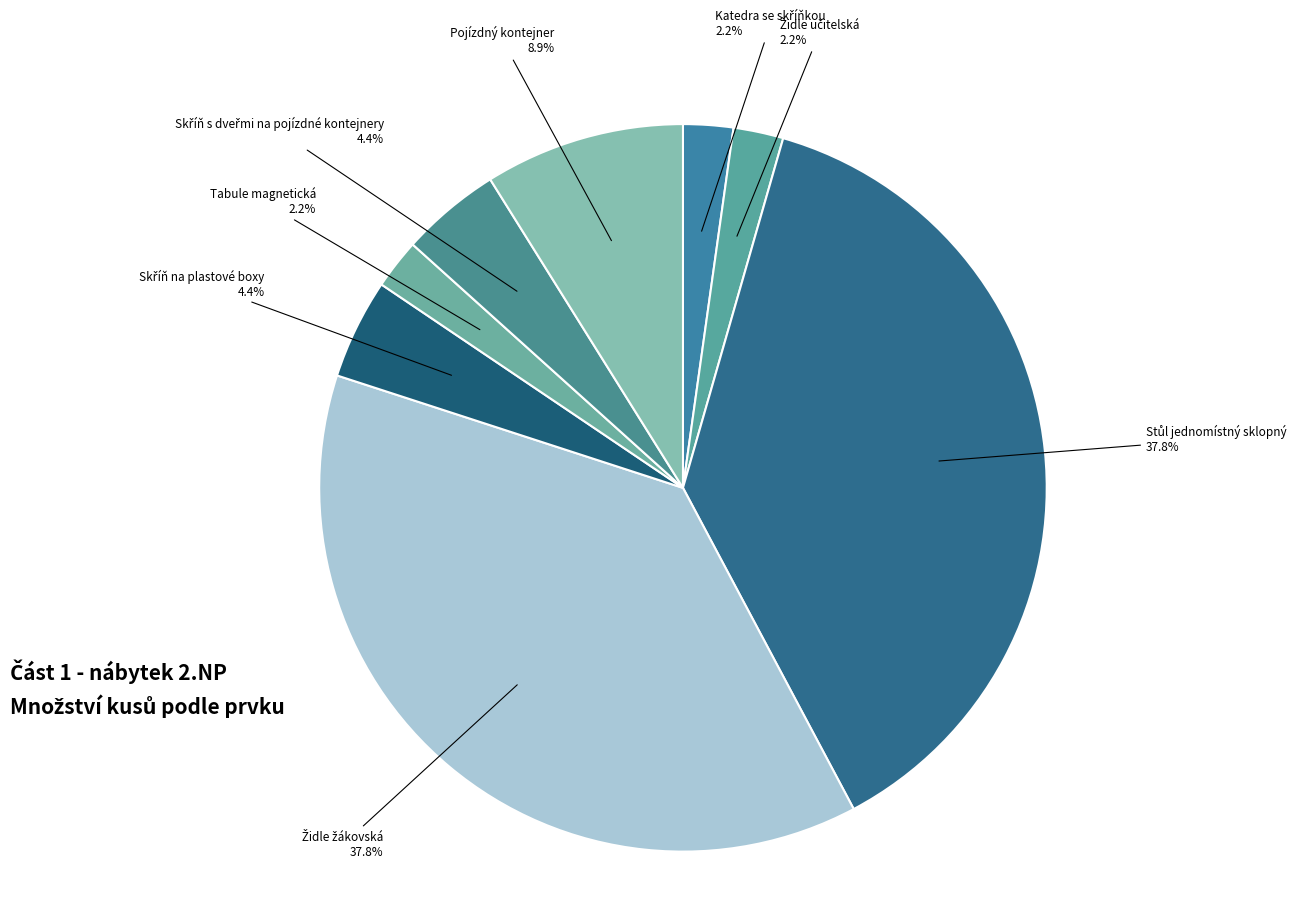

Count the number of slices in the pie.

8